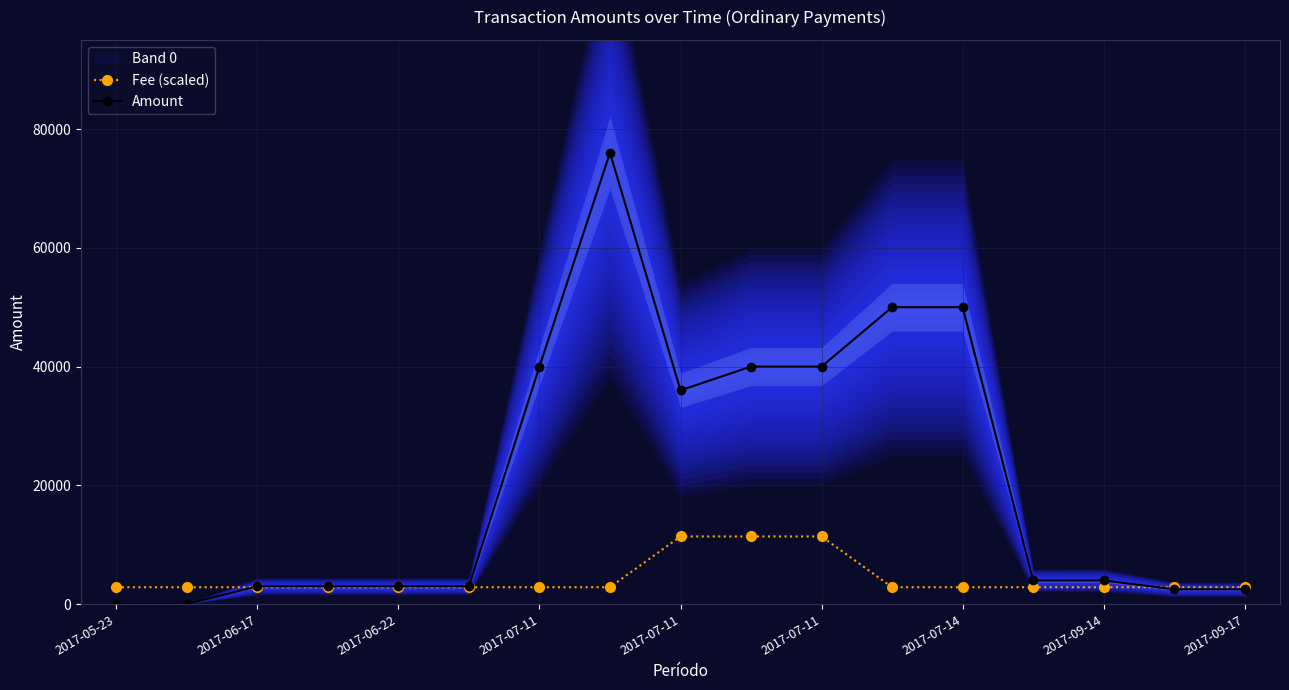

What is the average value of the Amount series?

21002.1